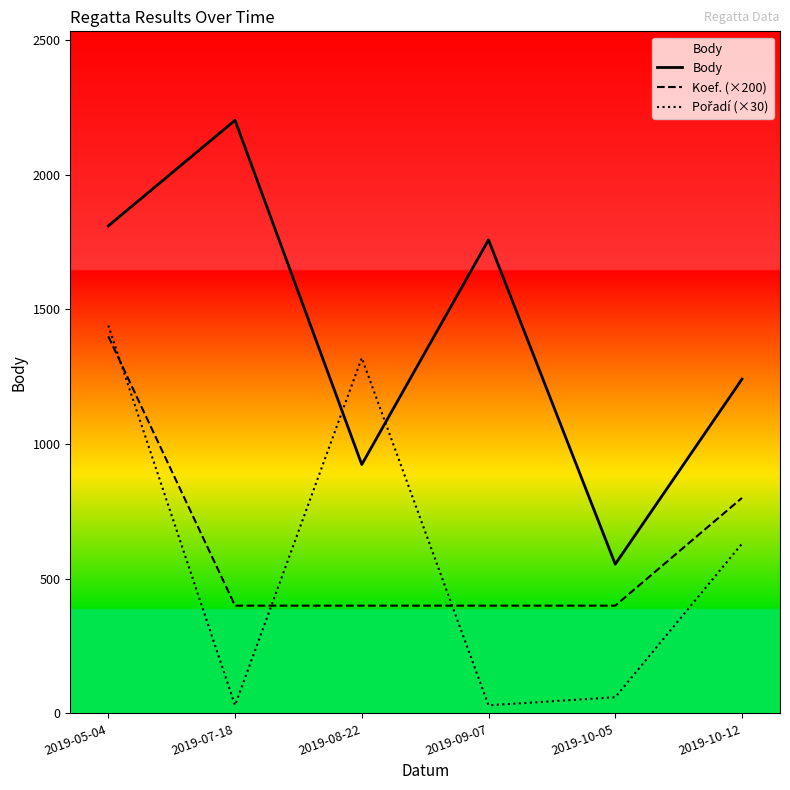

At 2019-08-22, list the series in order from largest to smallest.

Pořadí (×30), Body, Koef. (×200)